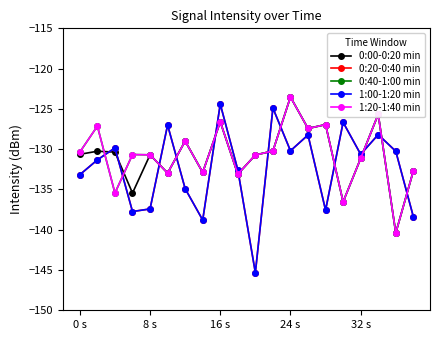

Which series ends up on top after the final intersection of 1:20-1:40 min and 0:00-0:20 min?

1:20-1:40 min